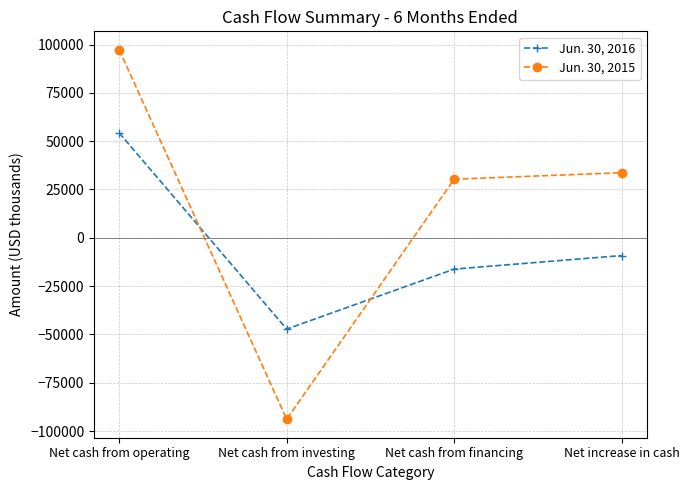

List the series in order of their peak value, highest first.

Jun. 30, 2015, Jun. 30, 2016